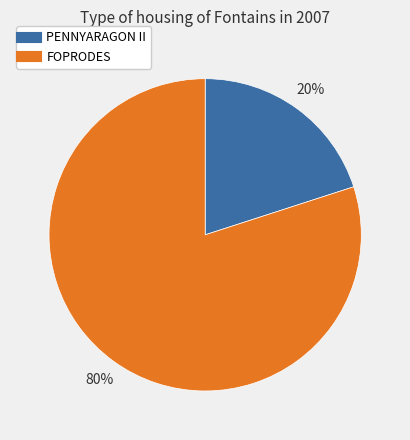

The FOPRODES slice represents 80% of the pie. True or false?

True